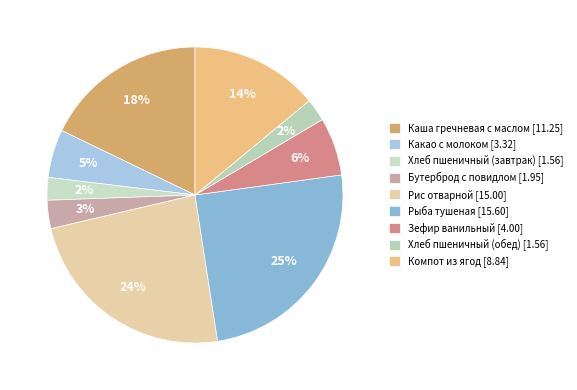

To the nearest percent, what is the average slice percentage?

11%